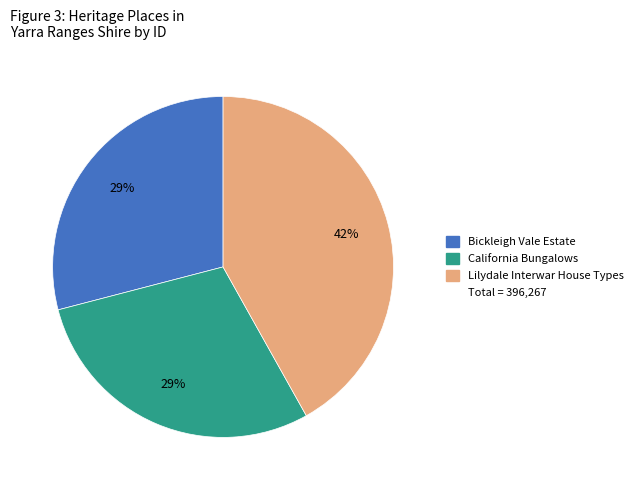

To the nearest percent, what is the difference between the largest and smallest slice percentages?

13%